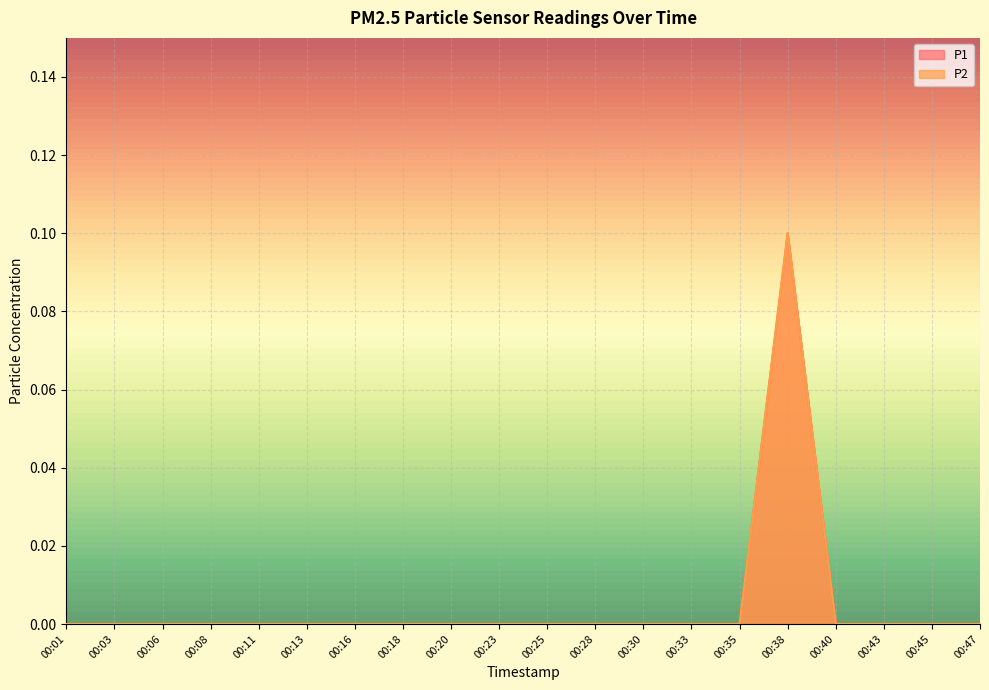

What is the sum of the P1 values at 00:30 and 00:38?

0.1